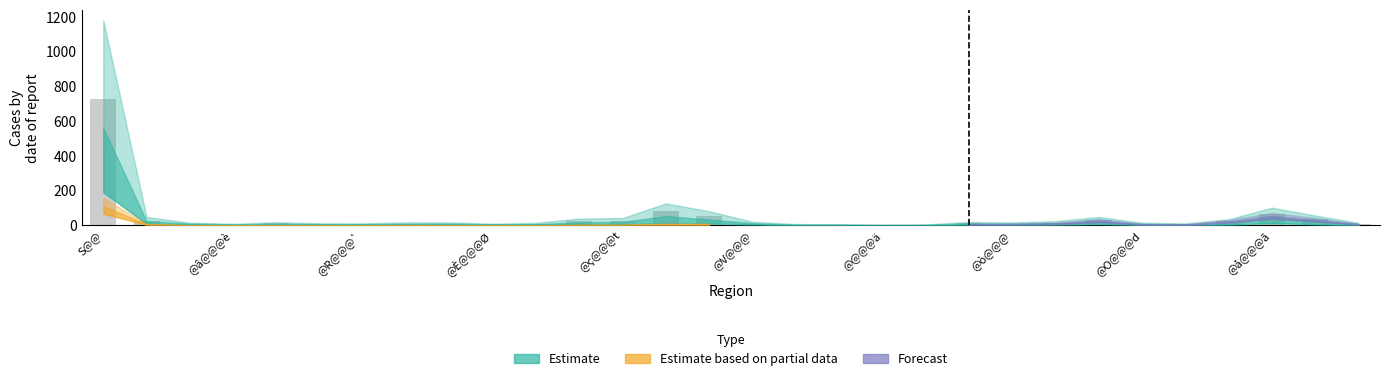

What is the maximum value shown in the chart?

726.2